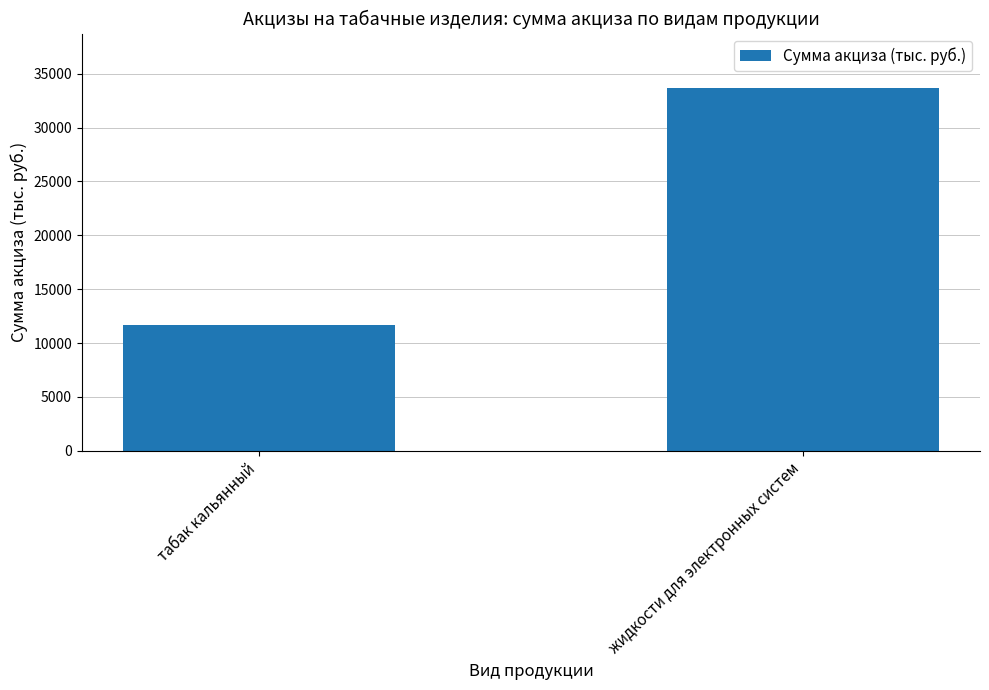

Read the value at табак кальянный, to the nearest 50.

11650